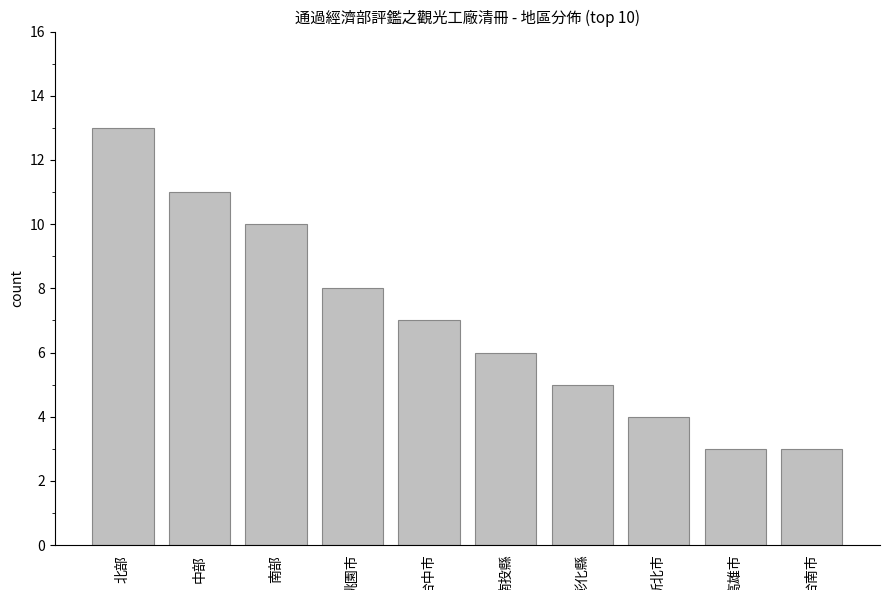

What is the greatest value displayed?

13